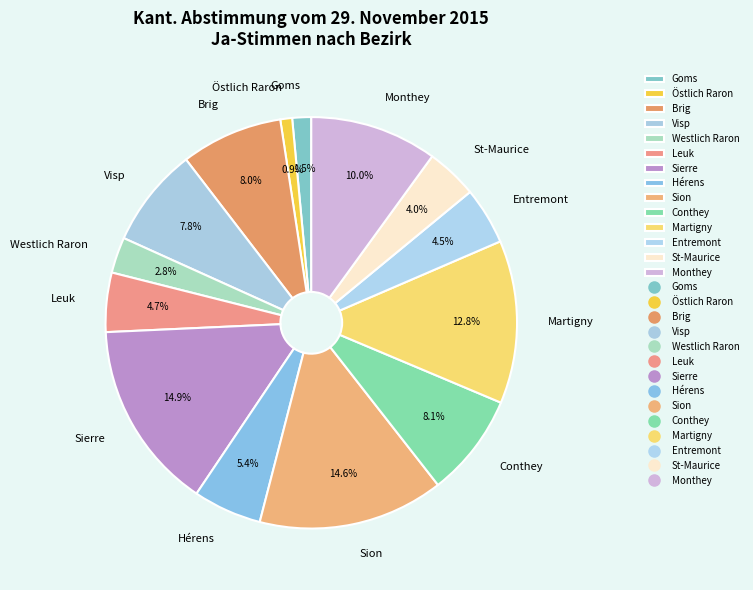

How many segments does this pie chart have?

14